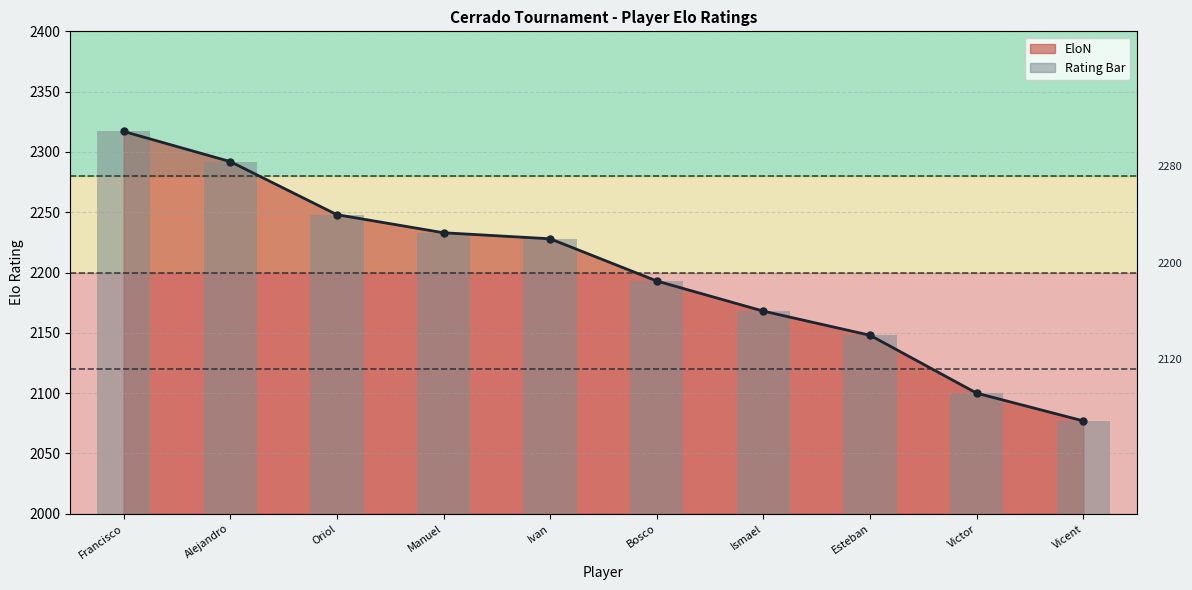

How many categories are shown in the chart?

10